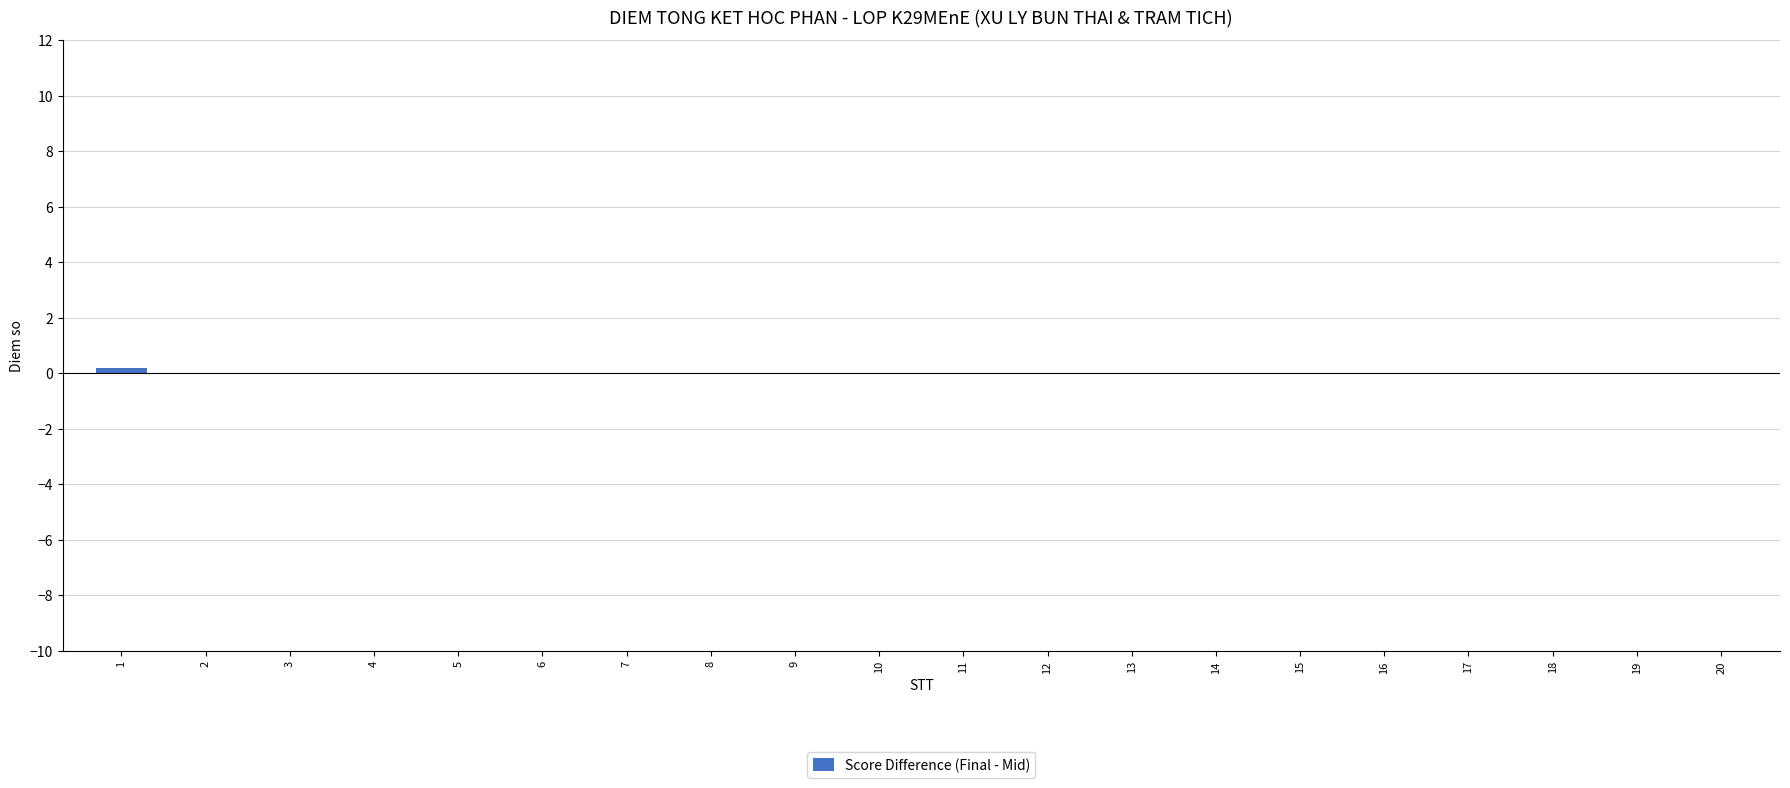

The chart shows a value of 0.0 at 9. True or false?

True